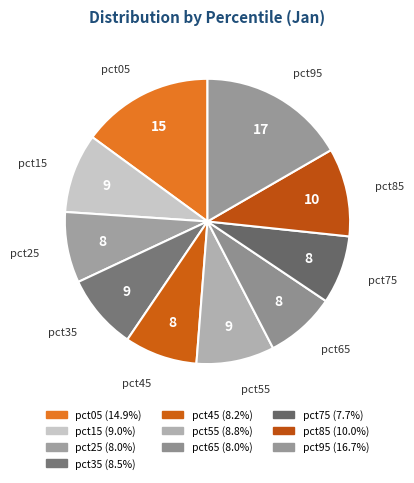

How many slices are in this pie chart?

10